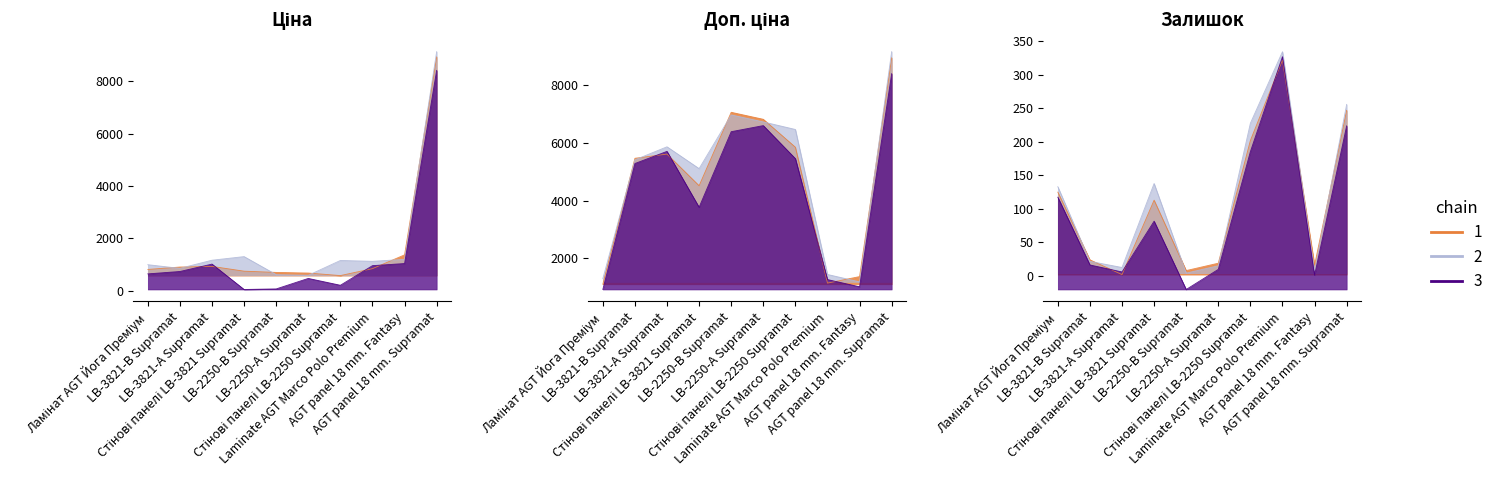

Which category has the highest value in the Залишок series?

Laminate AGT Marco Polo Premium